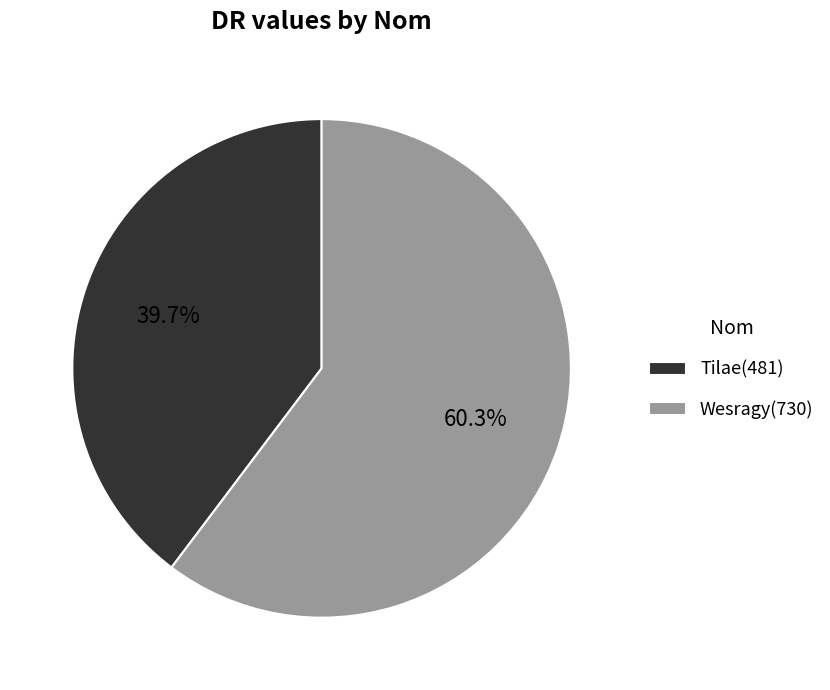

Is there a majority slice in this chart?

Yes